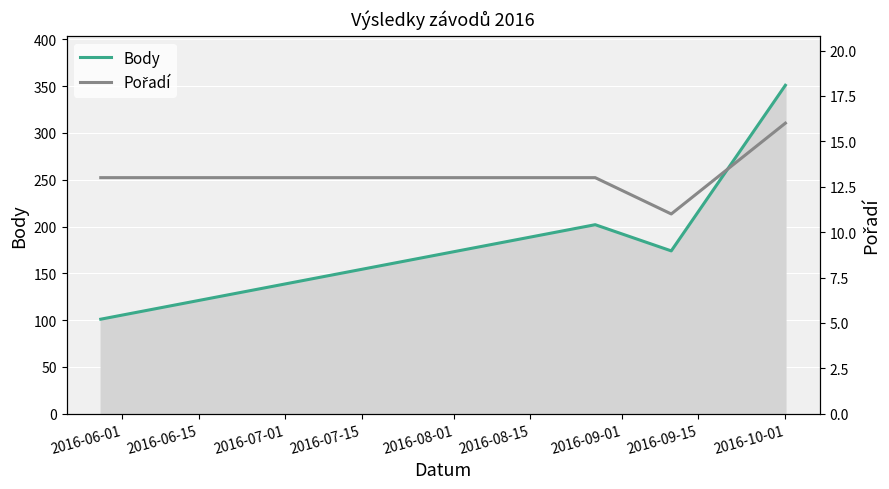

How many series are shown in this chart?

2